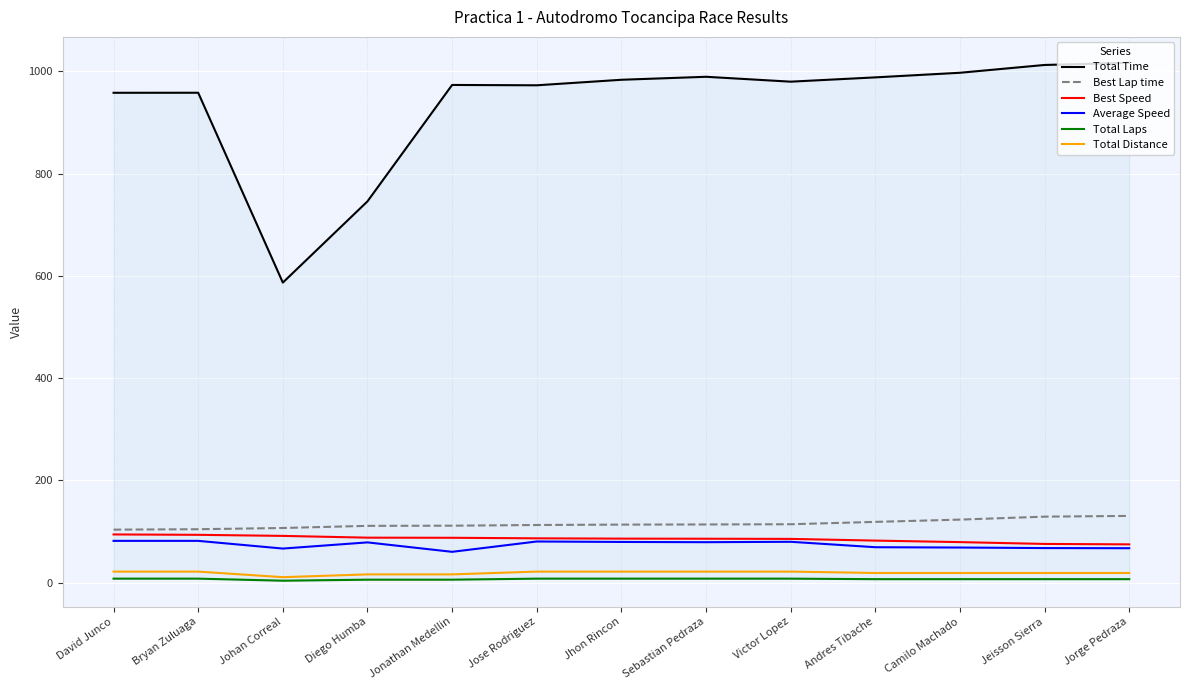

True or false: Total Time has a value of 1012.6 at Jeisson Sierra.

True